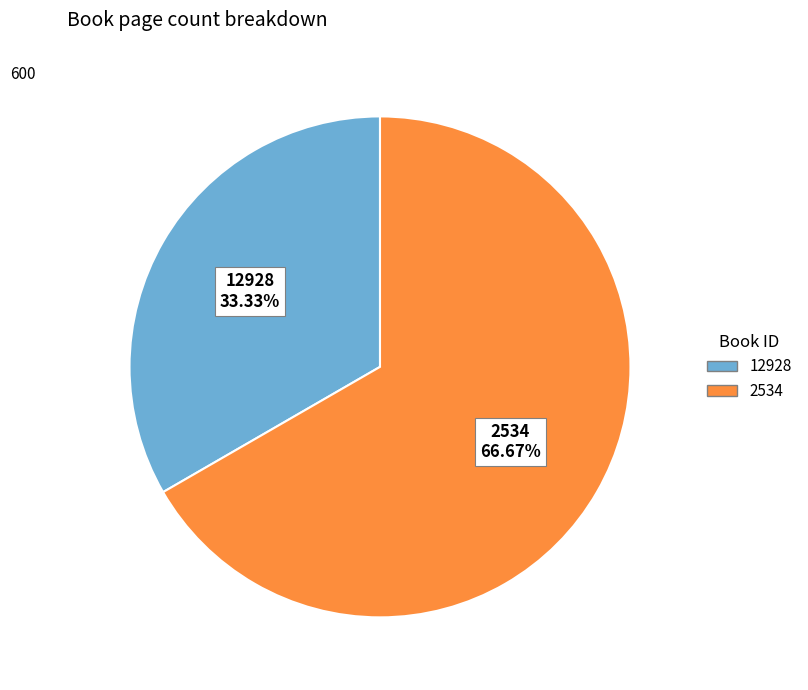

What percentage is NOT represented by 12928?

66.7%